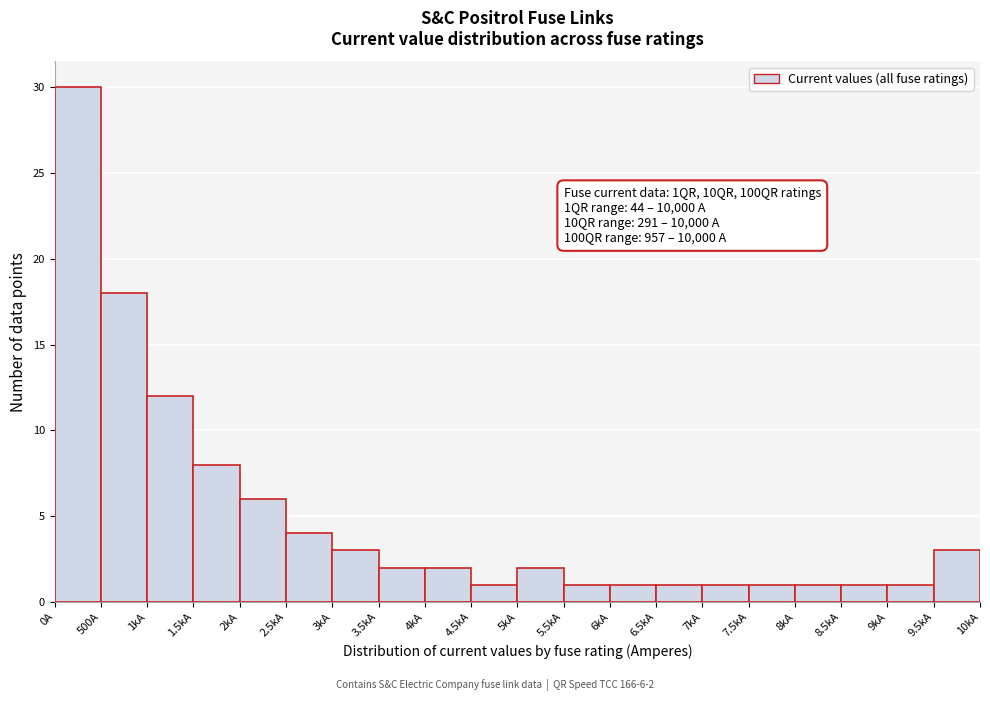

Reading left to right, extract all data points from this chart.

0A=30	500A=18	1kA=12	1.5kA=8	2kA=6	2.5kA=4	3kA=3	3.5kA=2	4kA=2	4.5kA=1	5kA=2	5.5kA=1	6kA=1	6.5kA=1	7kA=1	7.5kA=1	8kA=1	8.5kA=1	9kA=1	9.5kA=3